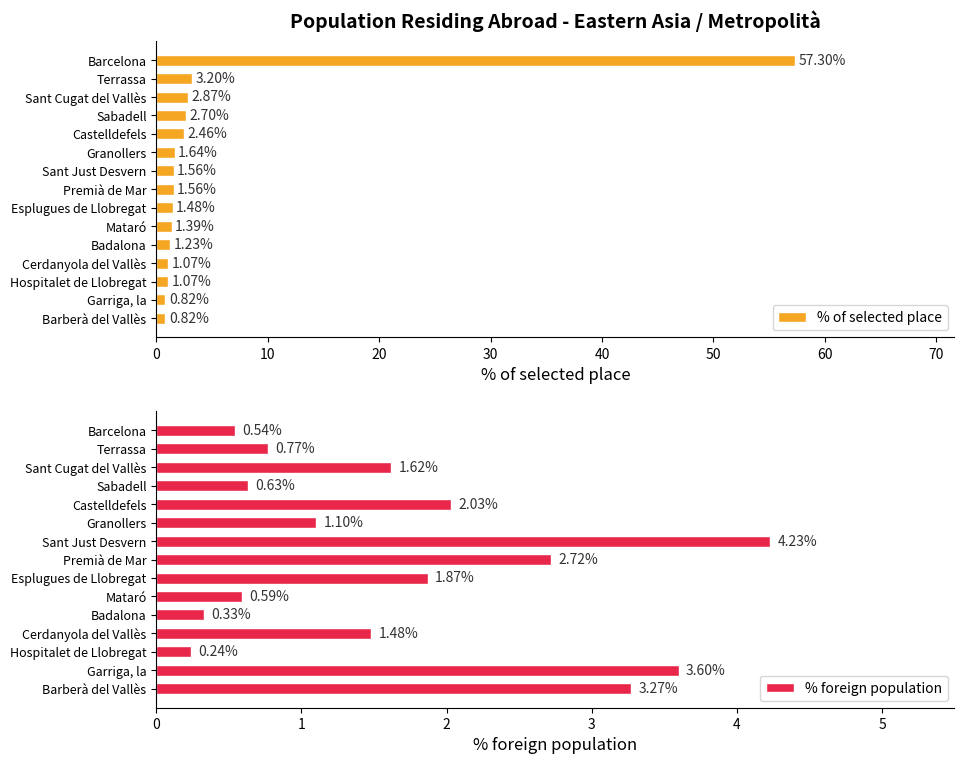

What is the average value of the % of selected place series?

5.4